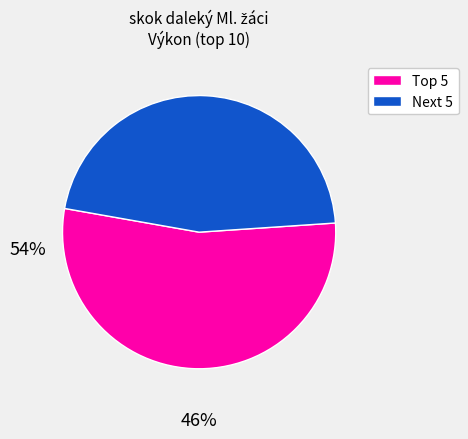

The Next 5 slice represents 60% of the pie. True or false?

False